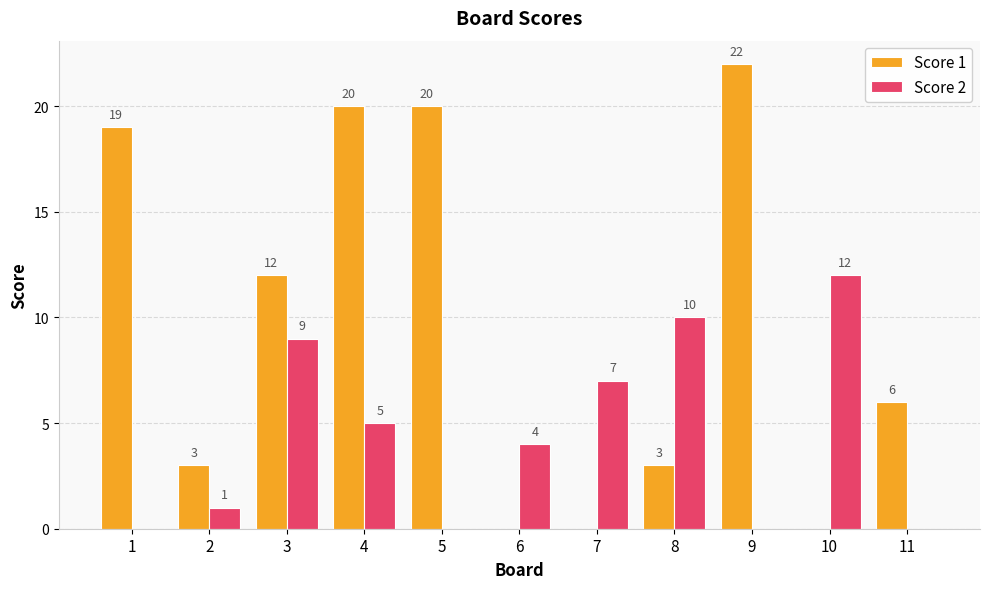

Which series changed the most between 2 and 11?

Score 1